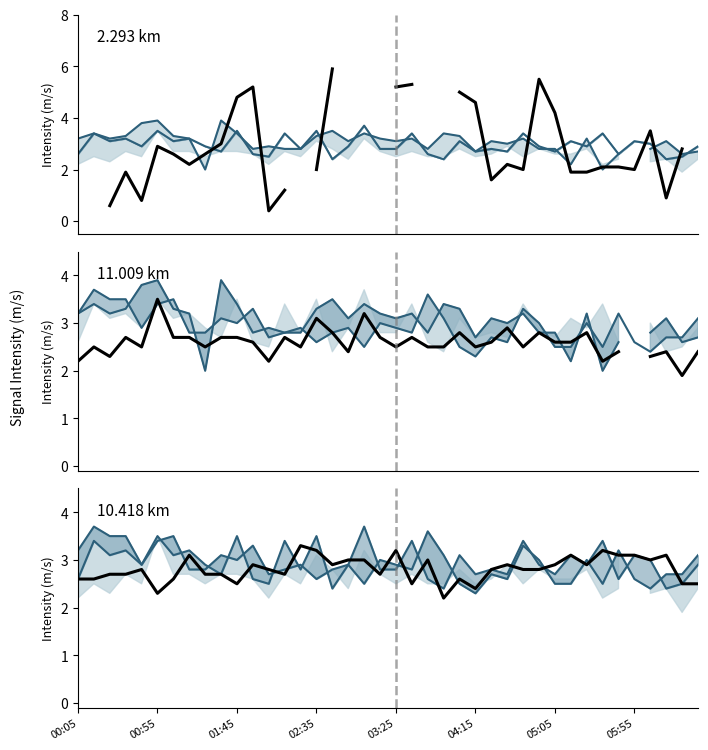

How many lines are shown in the chart?

6